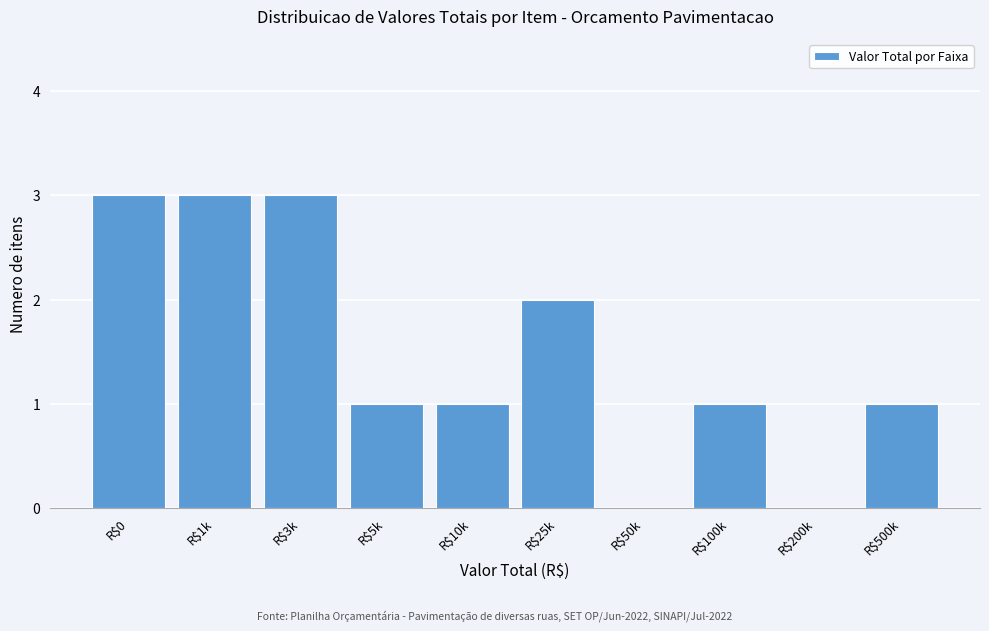

True or false: the data shows 2 at R$25k.

True